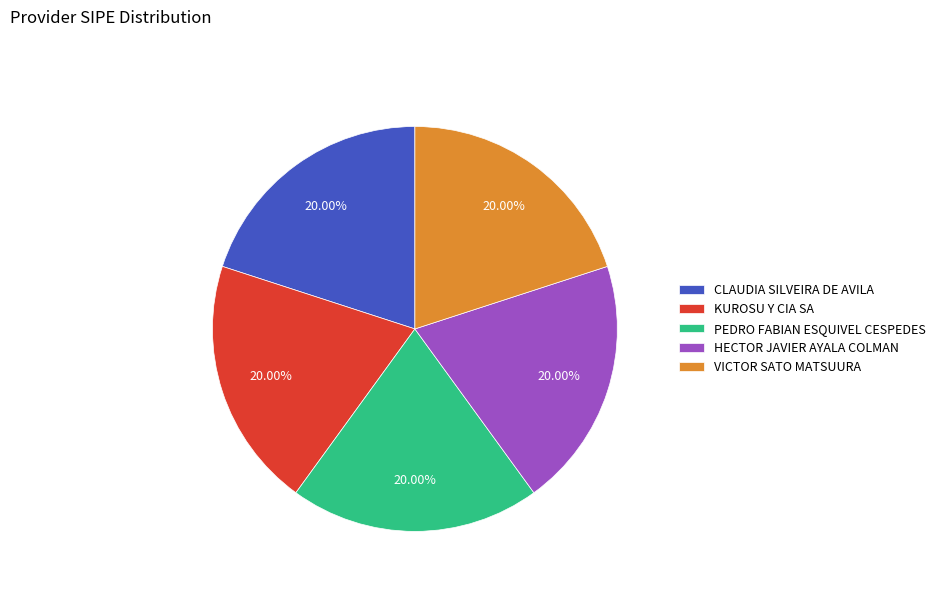

Approximately how many times larger is the value at HECTOR JAVIER AYALA COLMAN compared to KUROSU Y CIA SA?

1.0